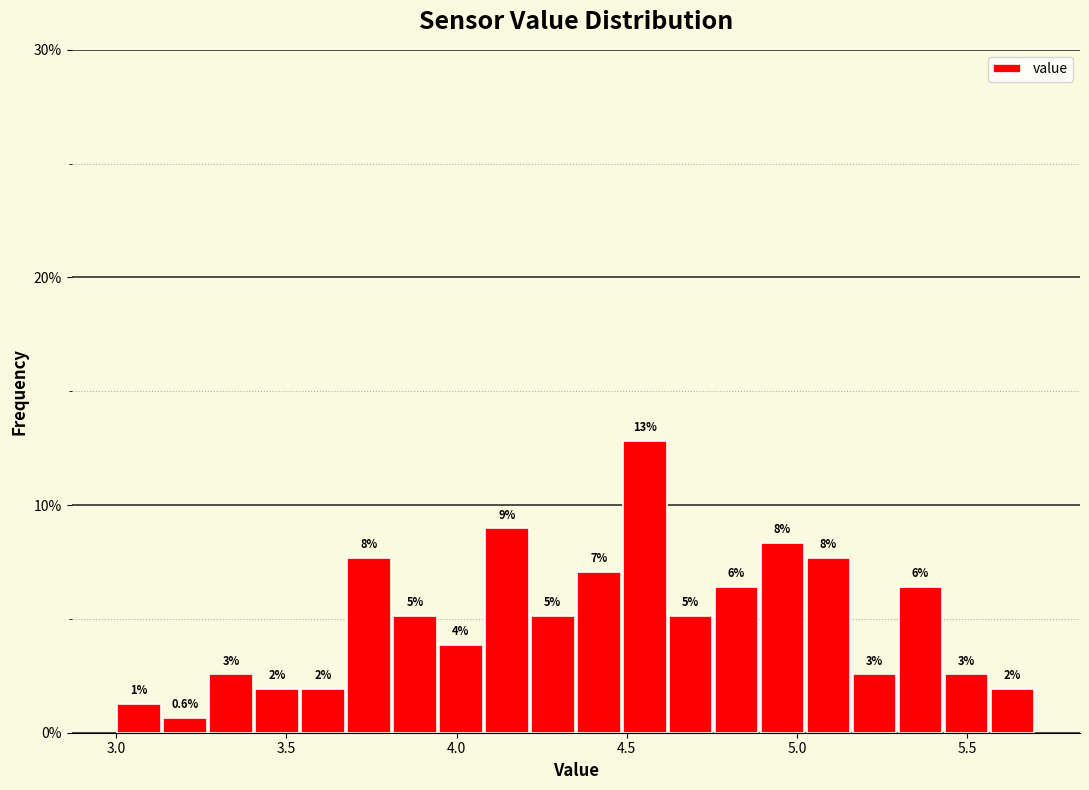

Around what value on the x-axis is the tallest bar? Give the approximate position of its centre, as read against the axis.

4.55